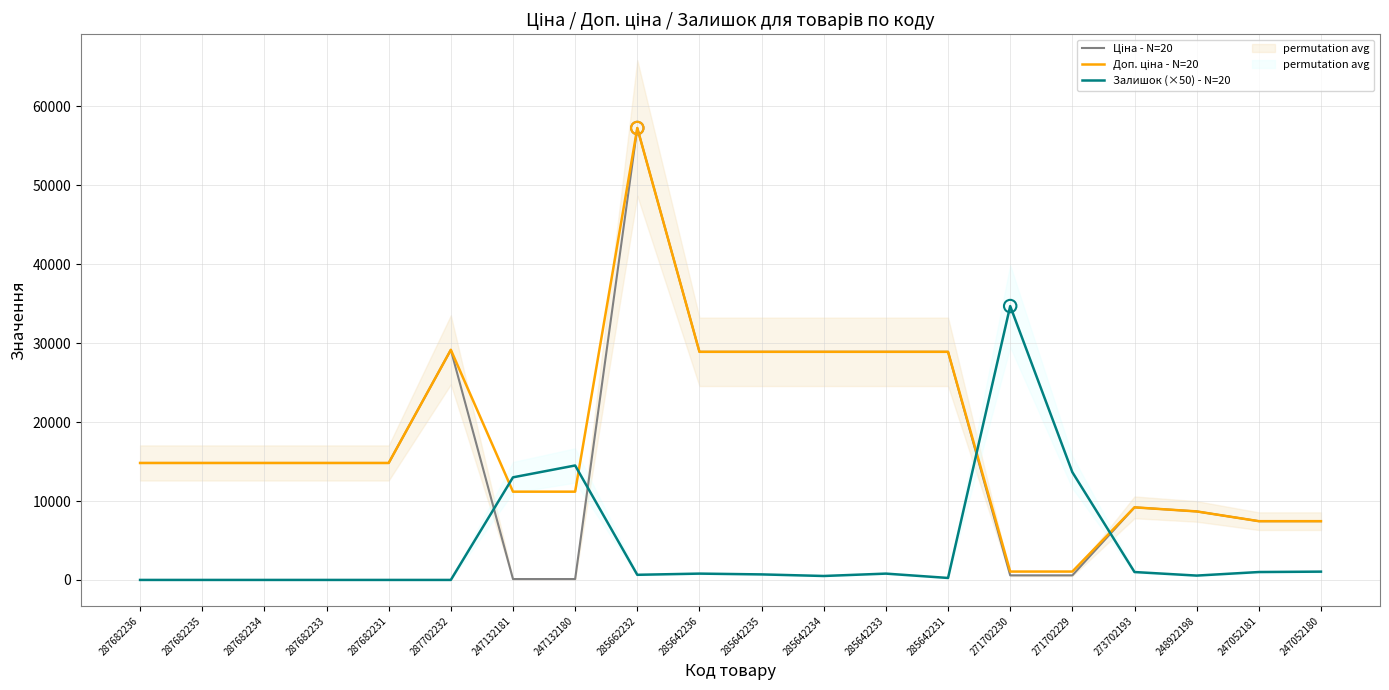

Which series contains the lowest Y value?

Залишок (×50) - N=20